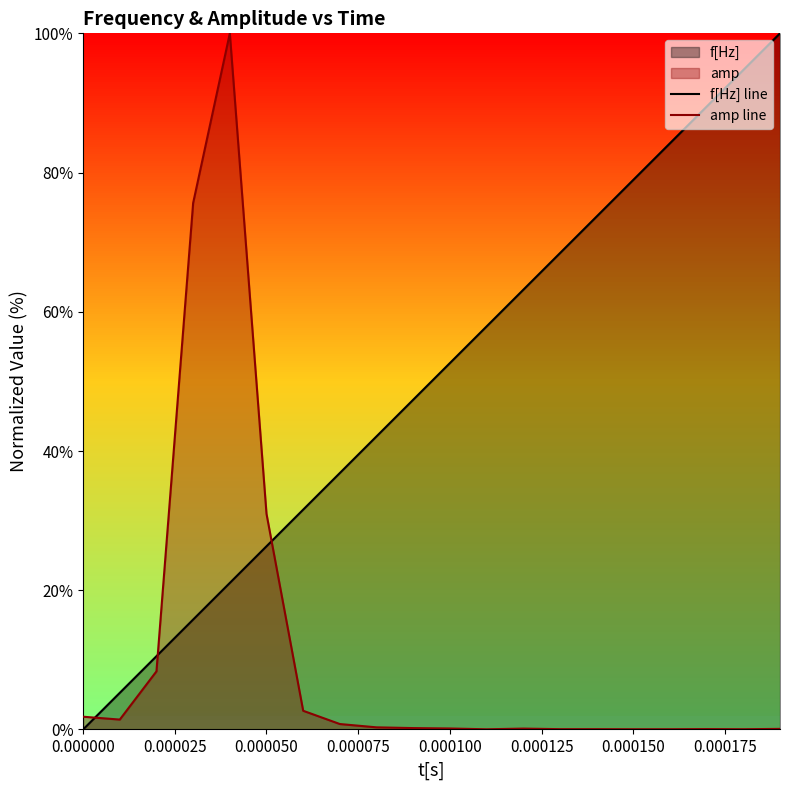

At which label does f[Hz] line first exceed 52?

0.000100